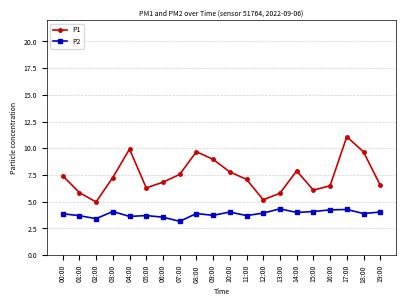

True or false: P1 has more than 0 interior local peaks.

True